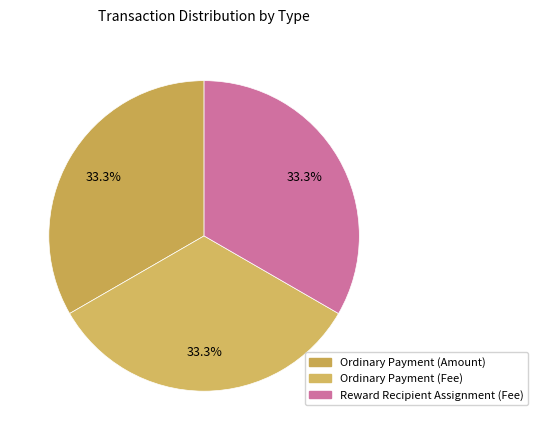

How many segments does this pie chart have?

3